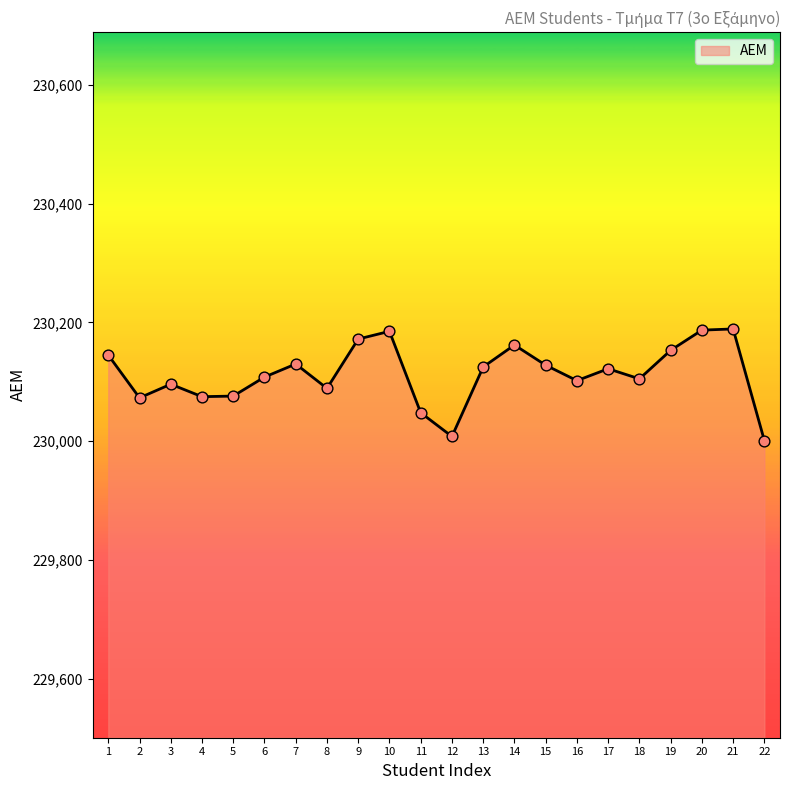

What is the ratio of the value at 2 to the value at 12?

1.0